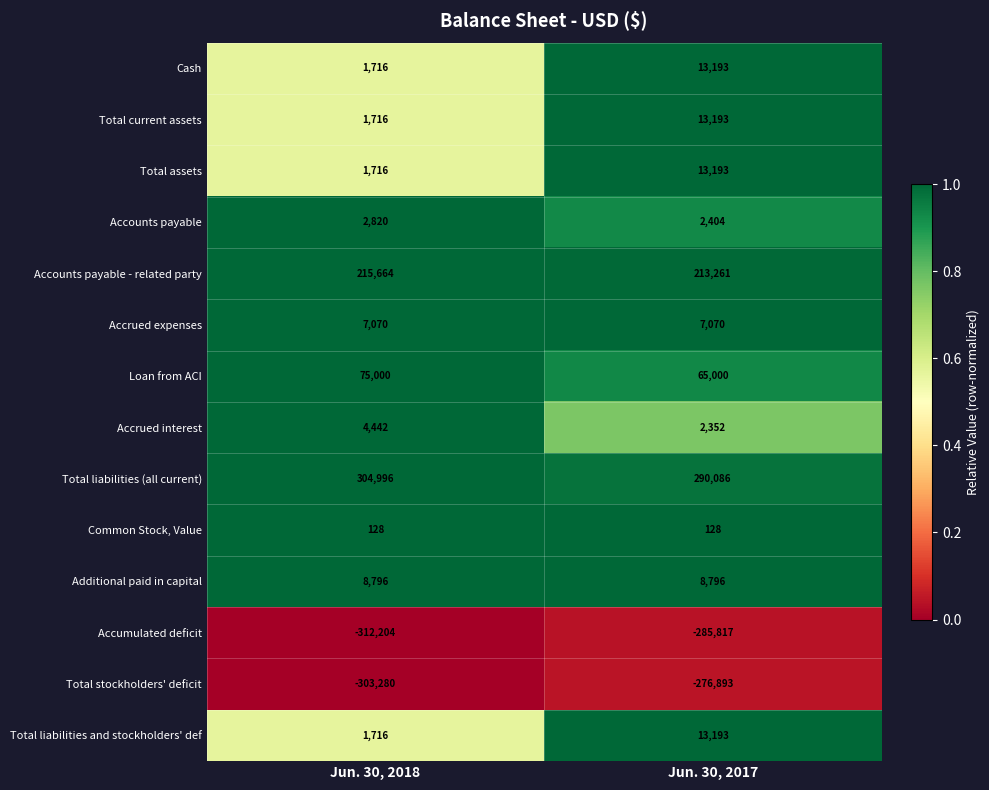

True or false: Total stockholders' deficit has a value of -303280 at Jun. 30, 2018.

True